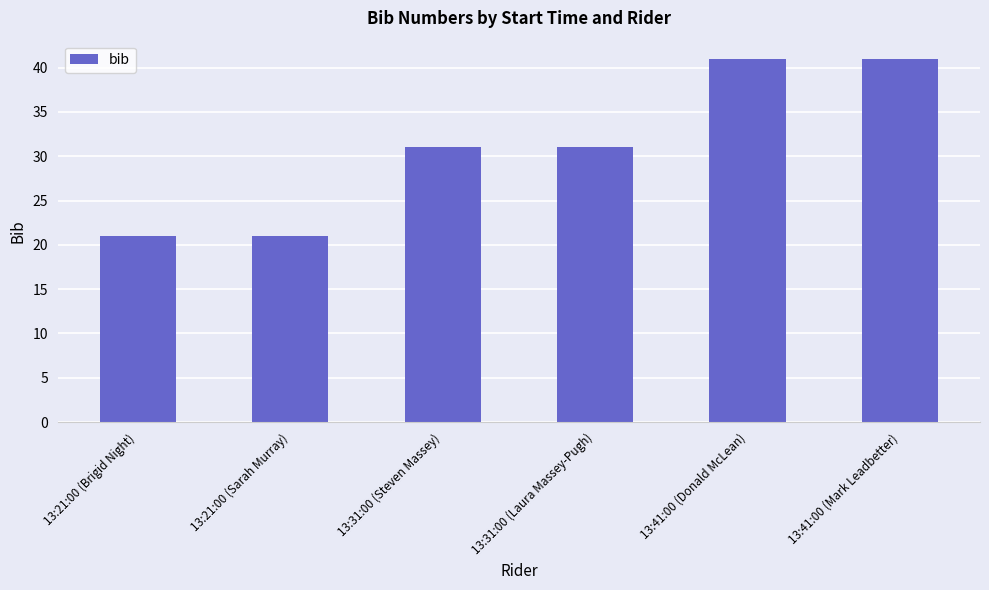

What is the difference between the maximum and minimum values?

20